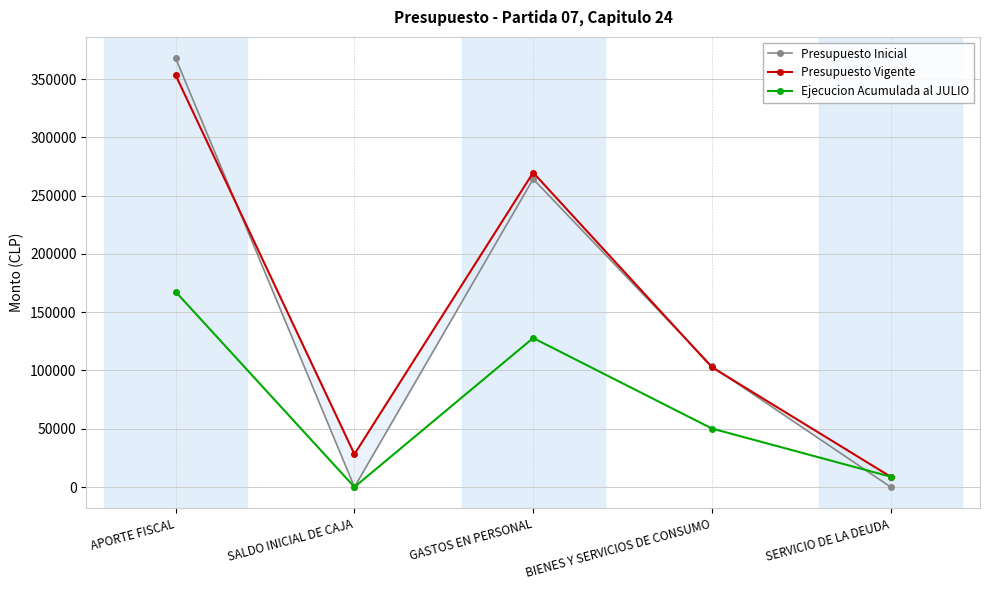

How many lines are shown in the chart?

3